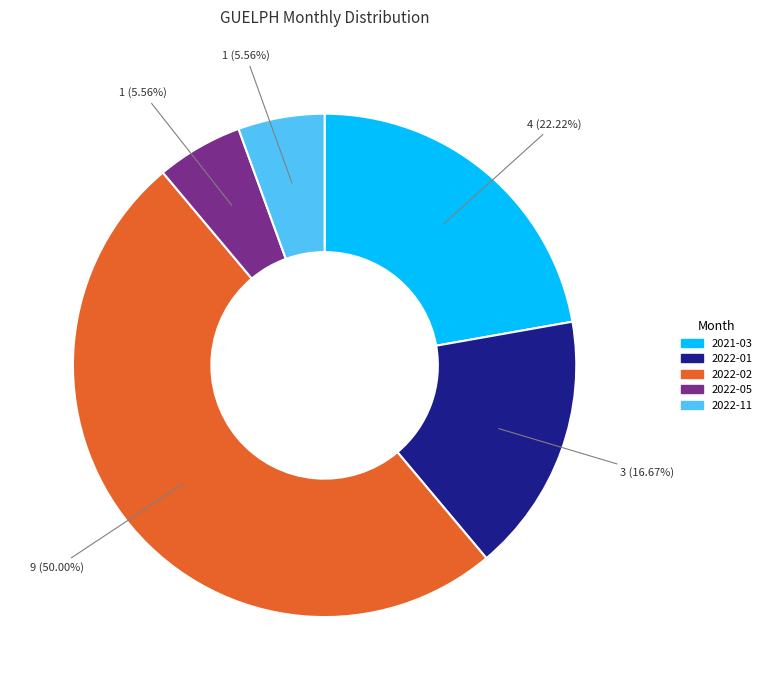

Which category has the biggest portion of the pie?

2022-02